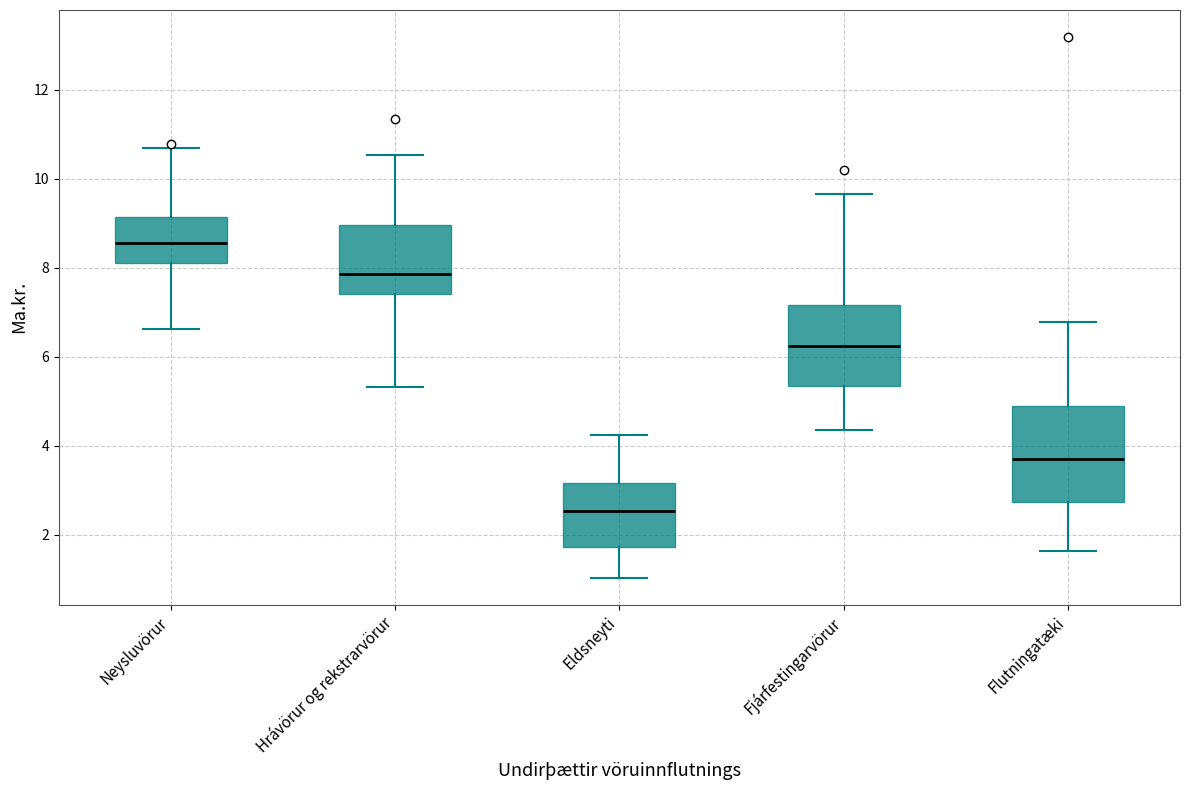

Where does the upper whisker of the box for Eldsneyti end on the y-axis? The values are not printed on the chart, so give them approximately, as read against the axis.

4.2